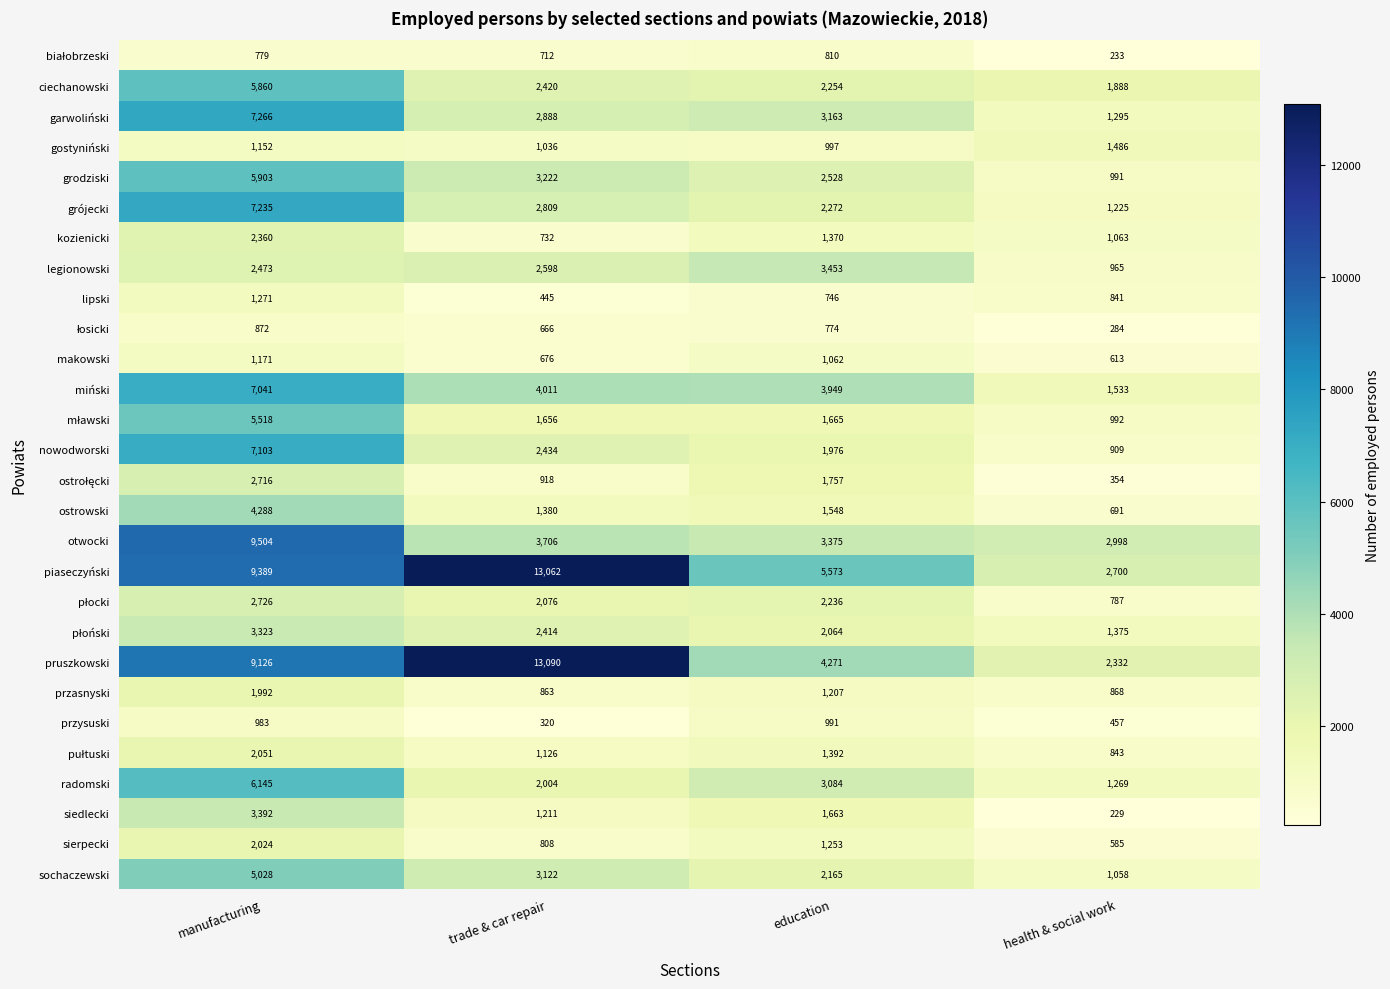

What is the sum of the lipski values at education and manufacturing?

2017